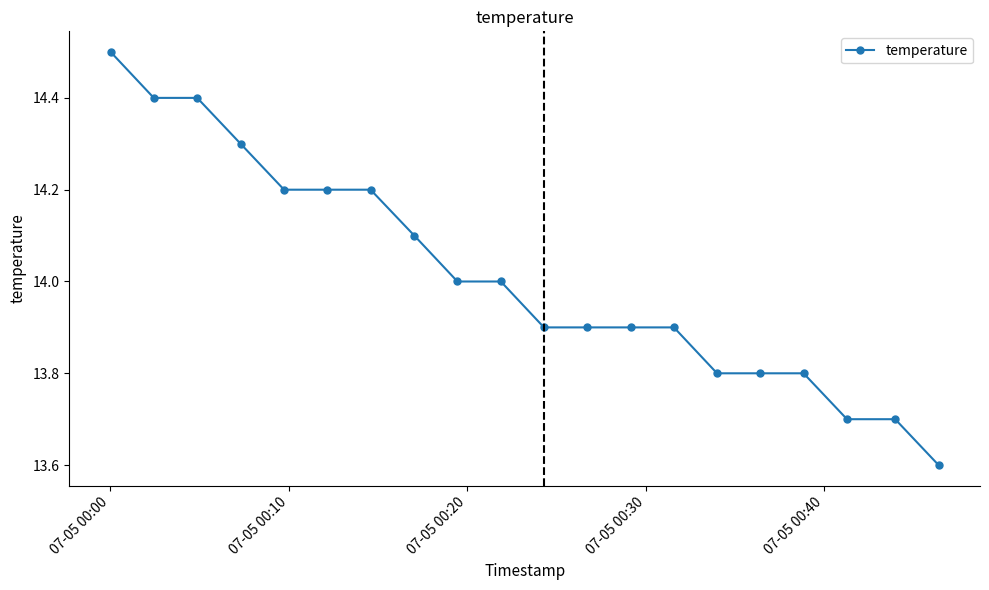

What is the difference between the second highest and second lowest values?

0.7